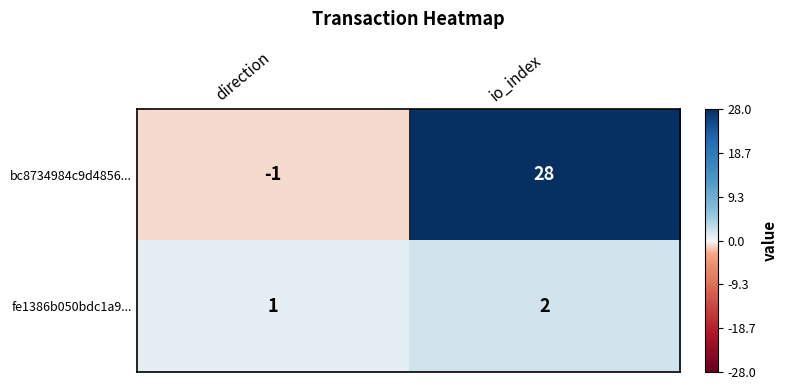

Reading left to right, transcribe all the data shown in this chart.

bc8734984c9d4856...: -1	28
fe1386b050bdc1a9...: 1	2